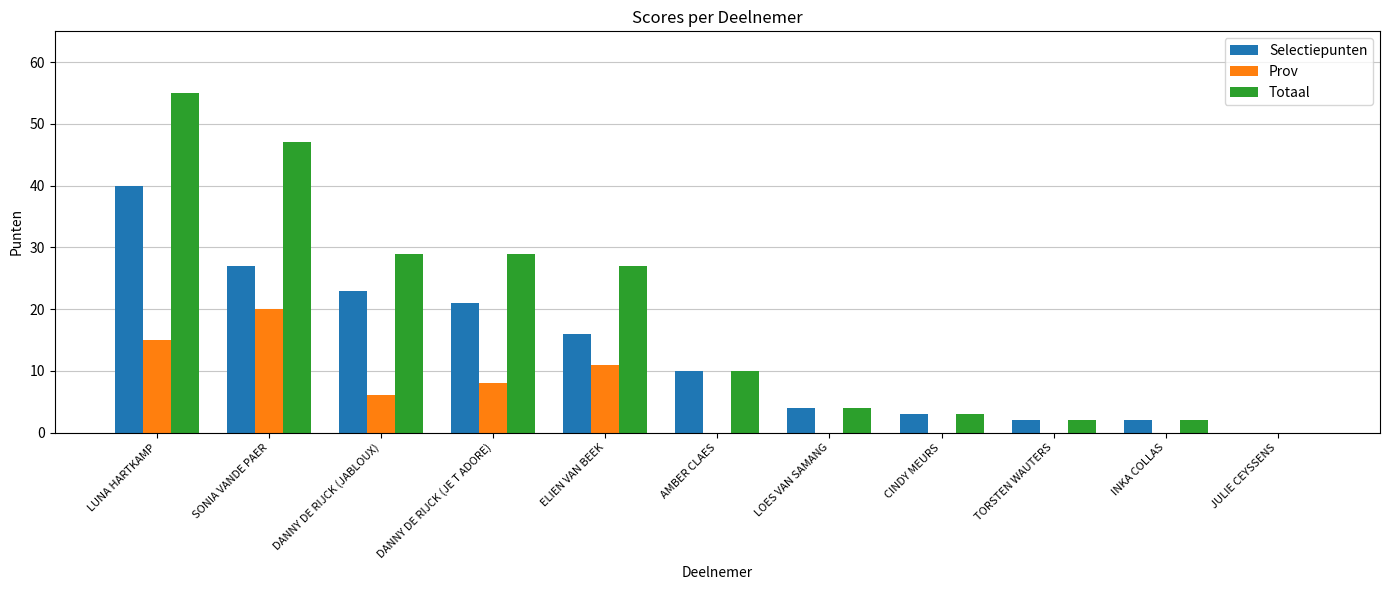

What is the sum of the Totaal values at SONIA VANDE PAER and LOES VAN SAMANG?

51